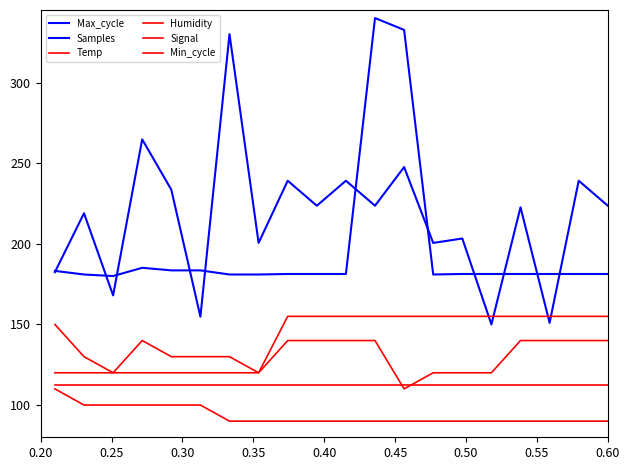

Does the chart have visible grid lines?

No